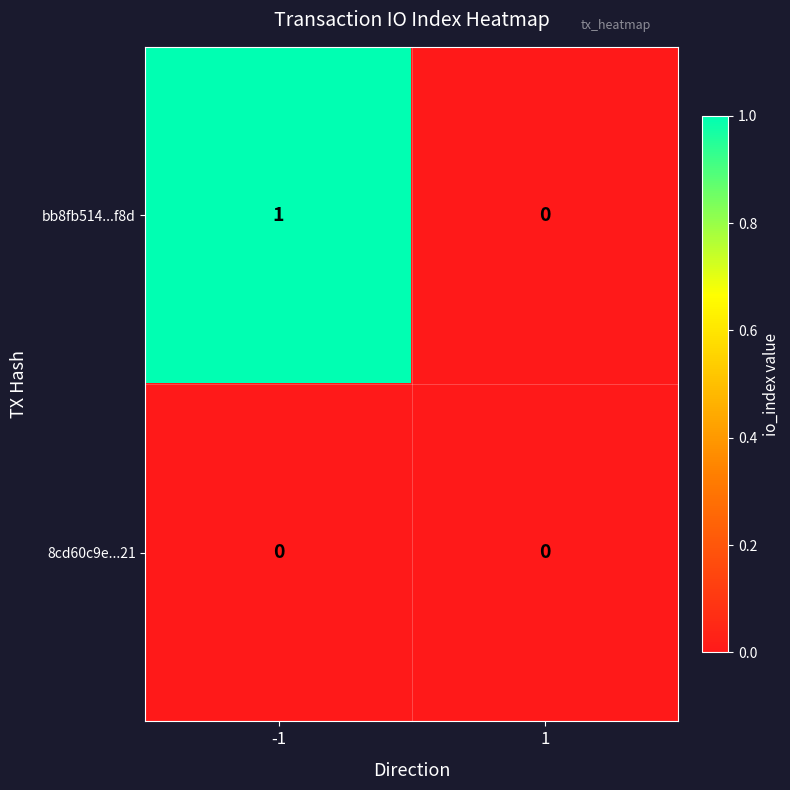

Which series has the largest total across all categories?

bb8fb514...f8d